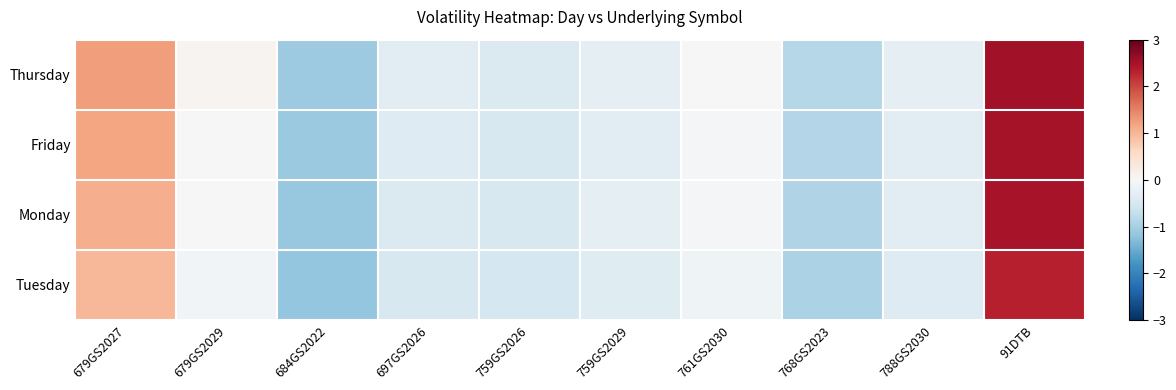

List the series in order of their peak value, highest first.

Thursday, Friday, Monday, Tuesday